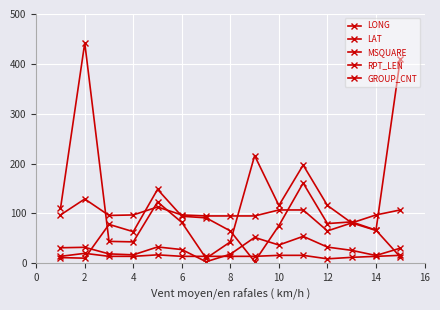

How many values in the LAT series are below 30?

7